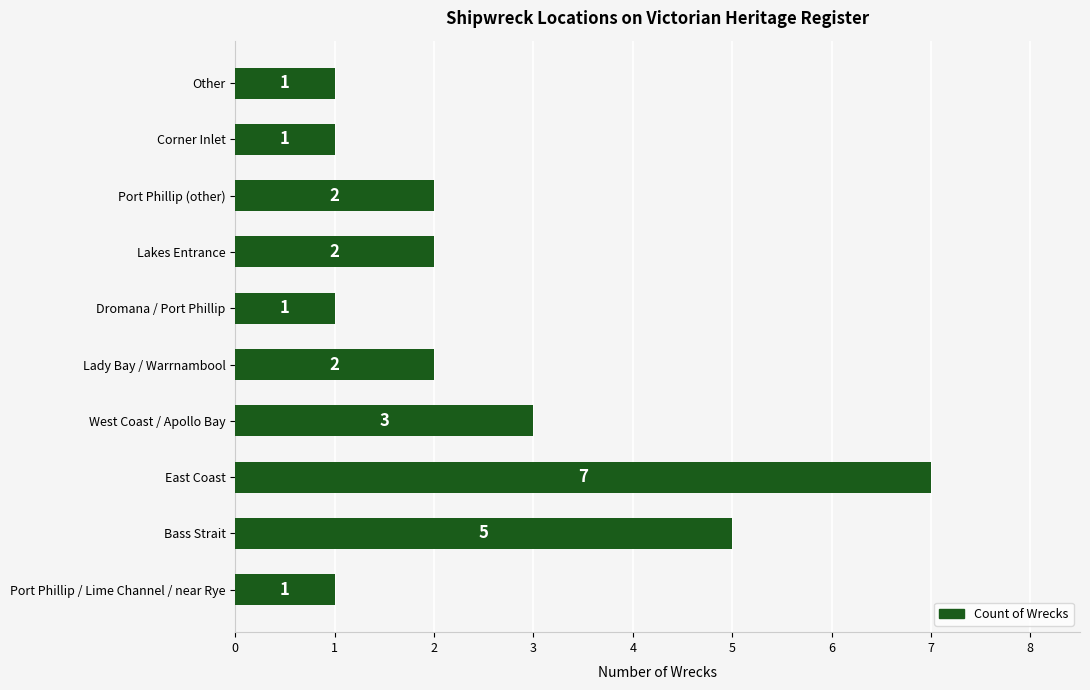

What is the change in value from East Coast to Corner Inlet?

-6